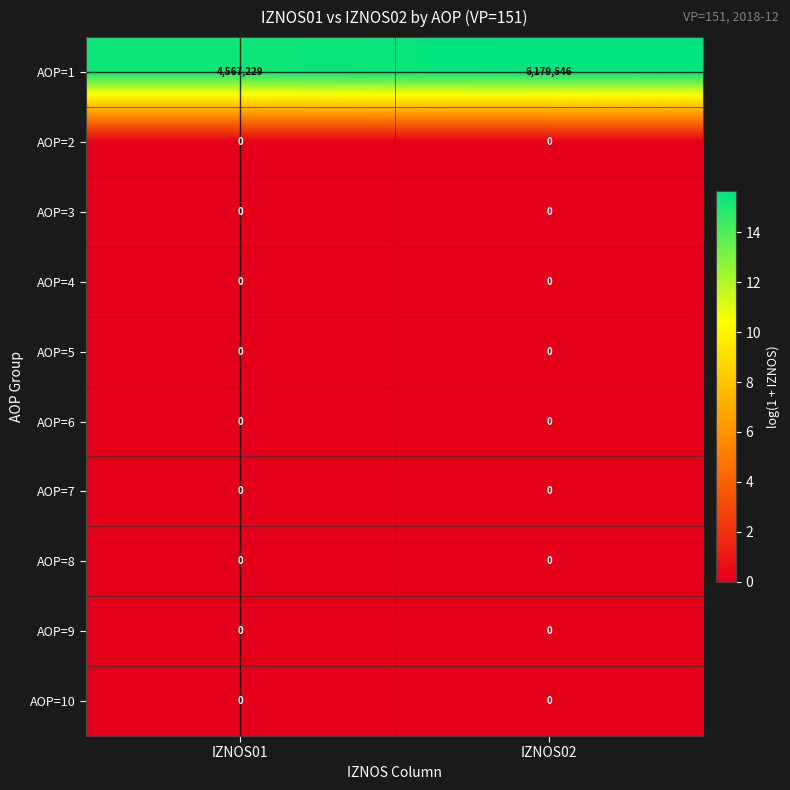

At which category is the sum across all series the highest?

IZNOS02